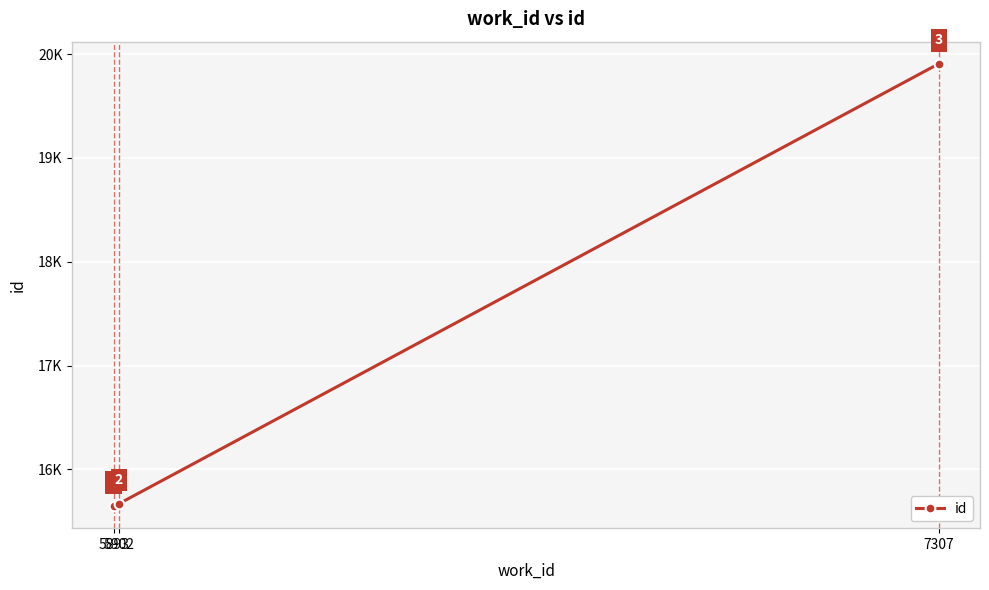

What is the change in value from 5902 to 7307?

+4237